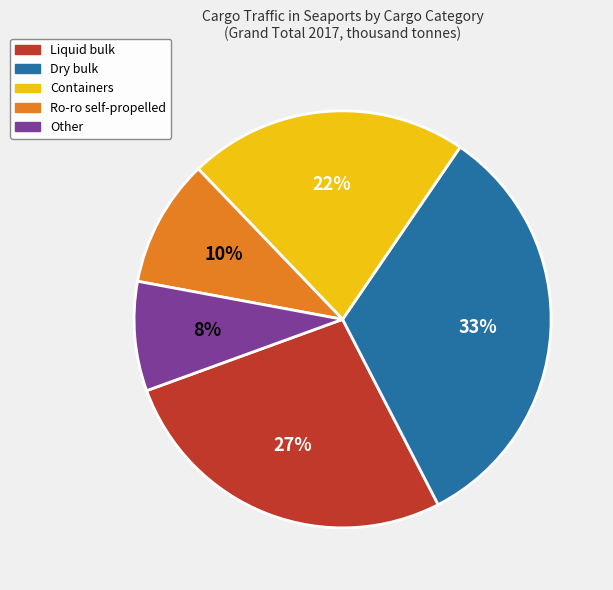

To the nearest percent, what is the average slice percentage?

20%